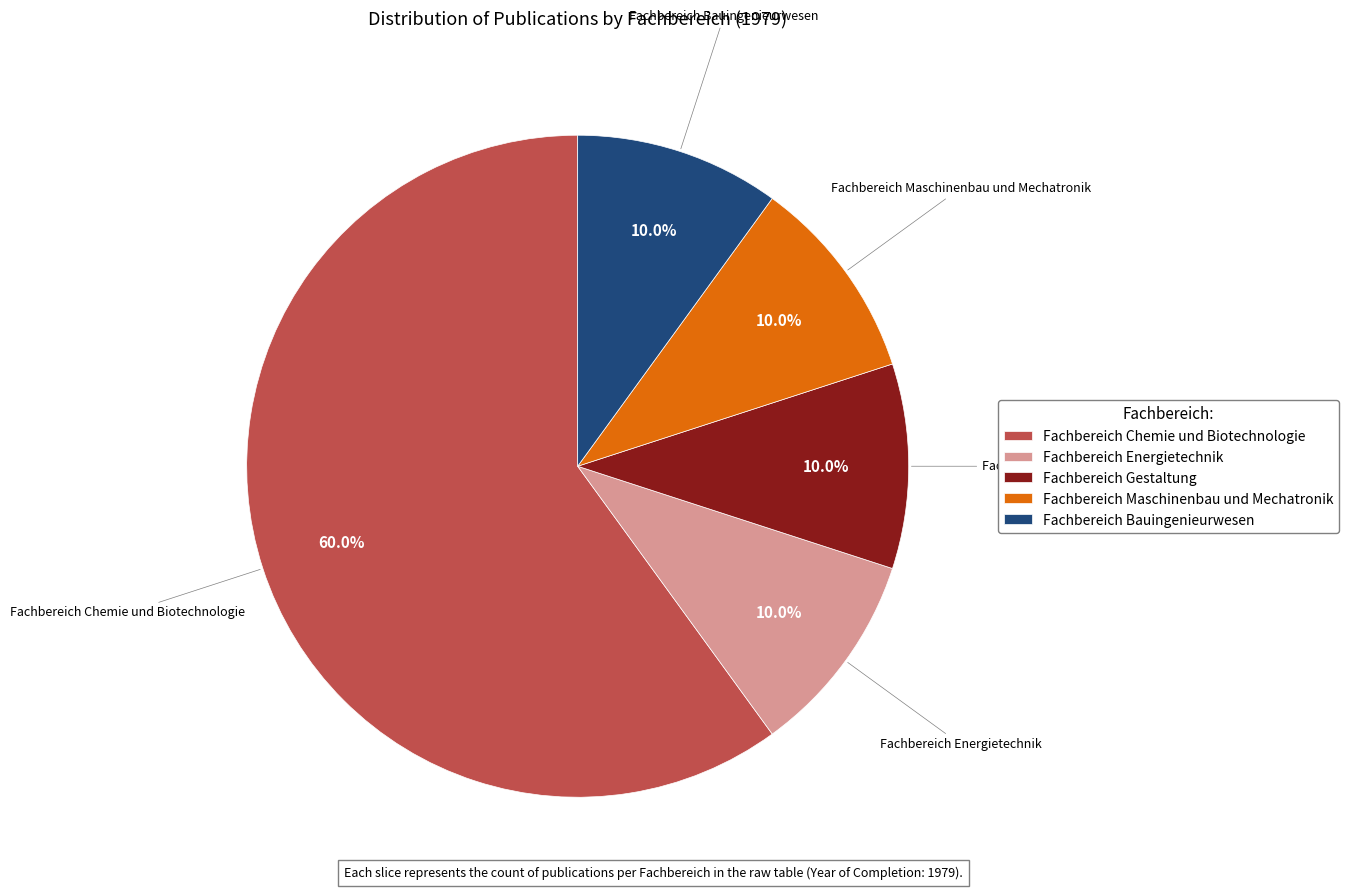

The Fachbereich Chemie und Biotechnologie slice represents 60% of the pie. True or false?

True